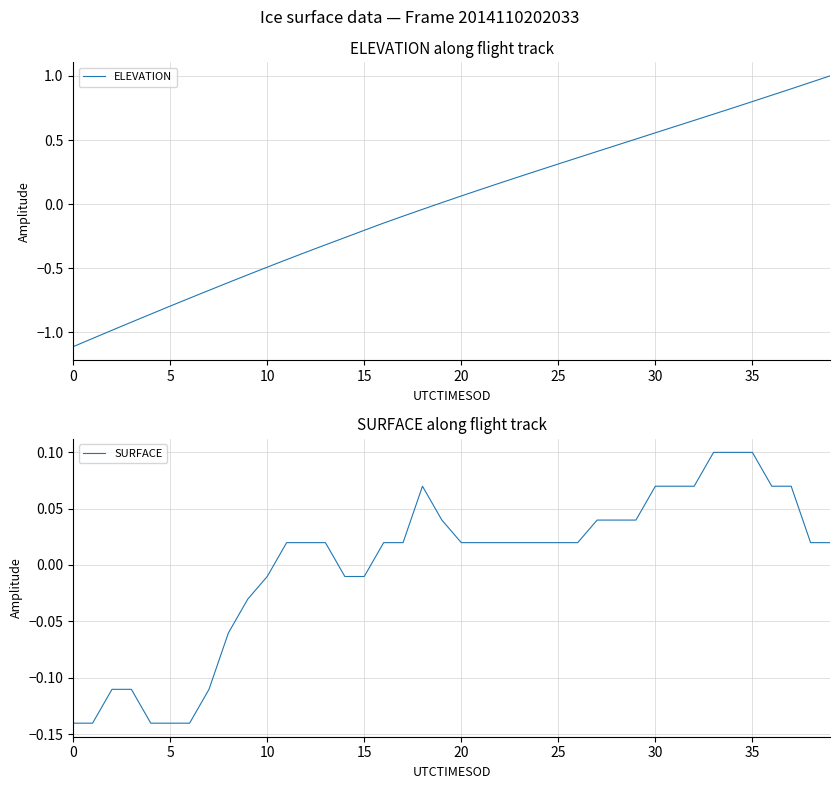

Is this an area chart (filled region under the line)?

No